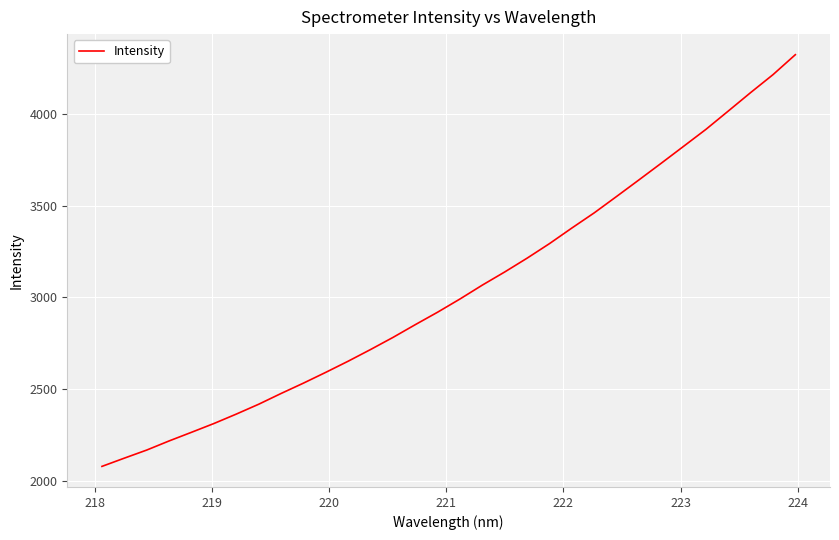

What is the minimum value shown in the chart?

2077.1